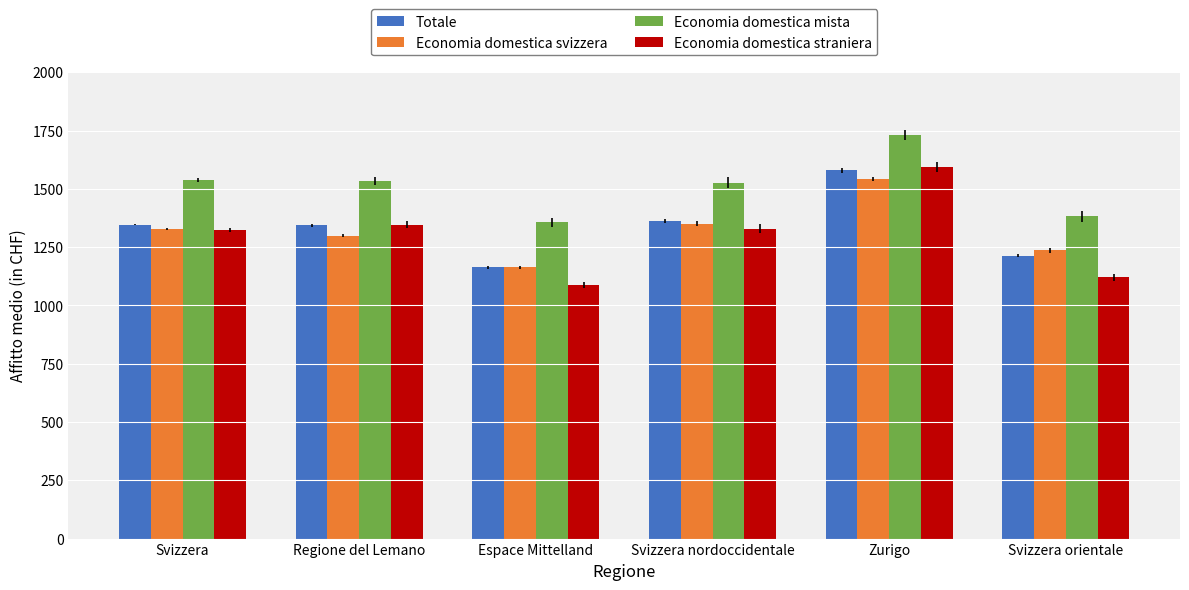

Are the bars horizontal?

No